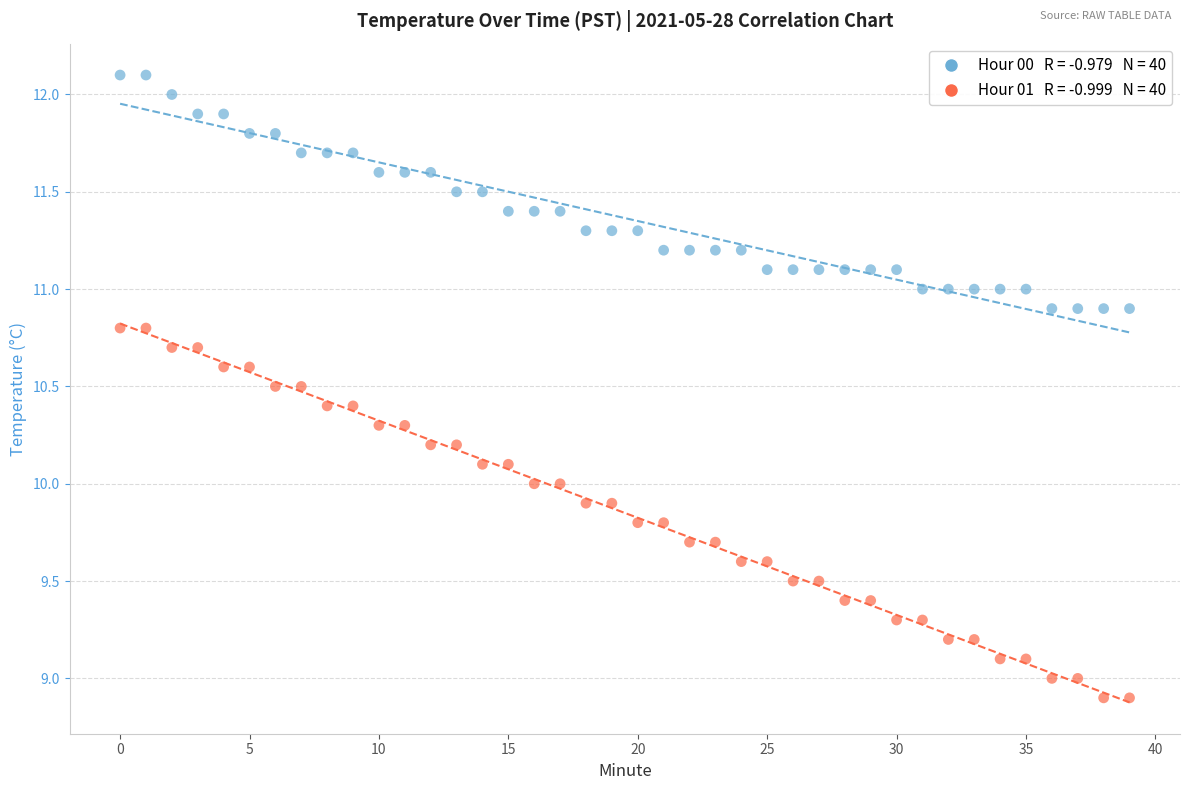

Across all data points, what is the range of Y values (max minus min)?

3.2